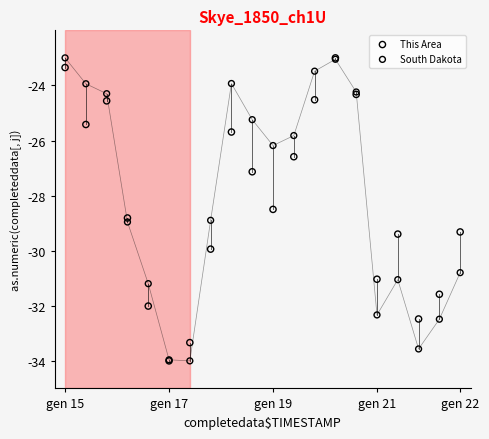

In the South Dakota series, what Y value is closest to -28?

-28.9